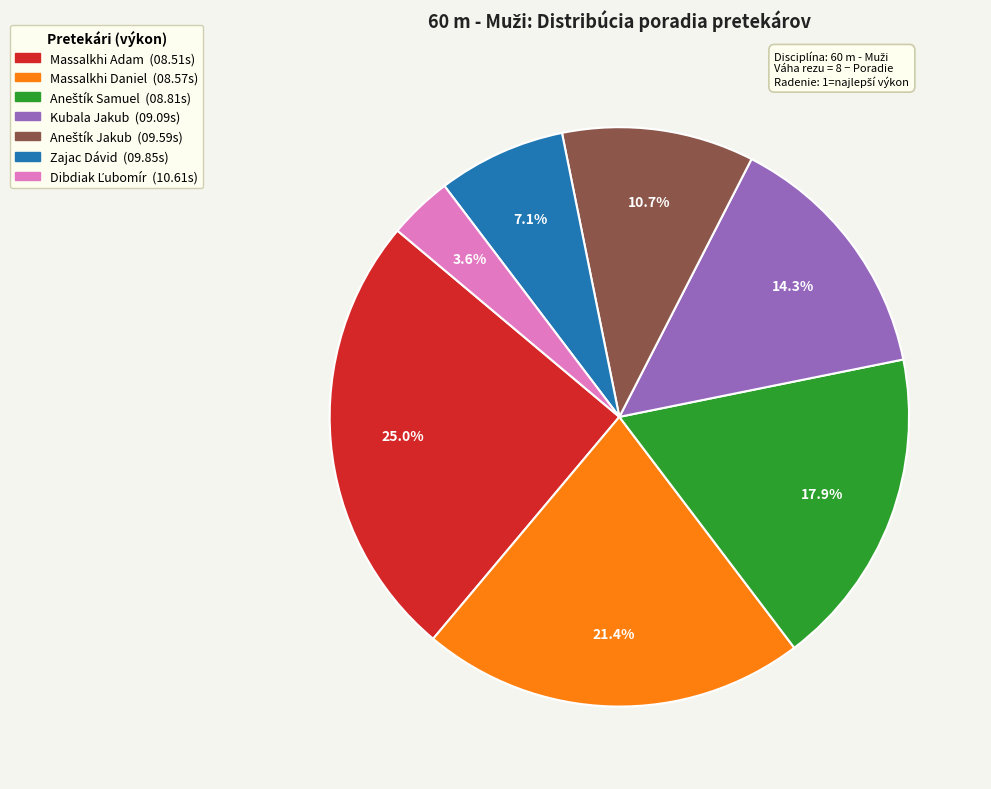

Does any single category account for the majority?

No